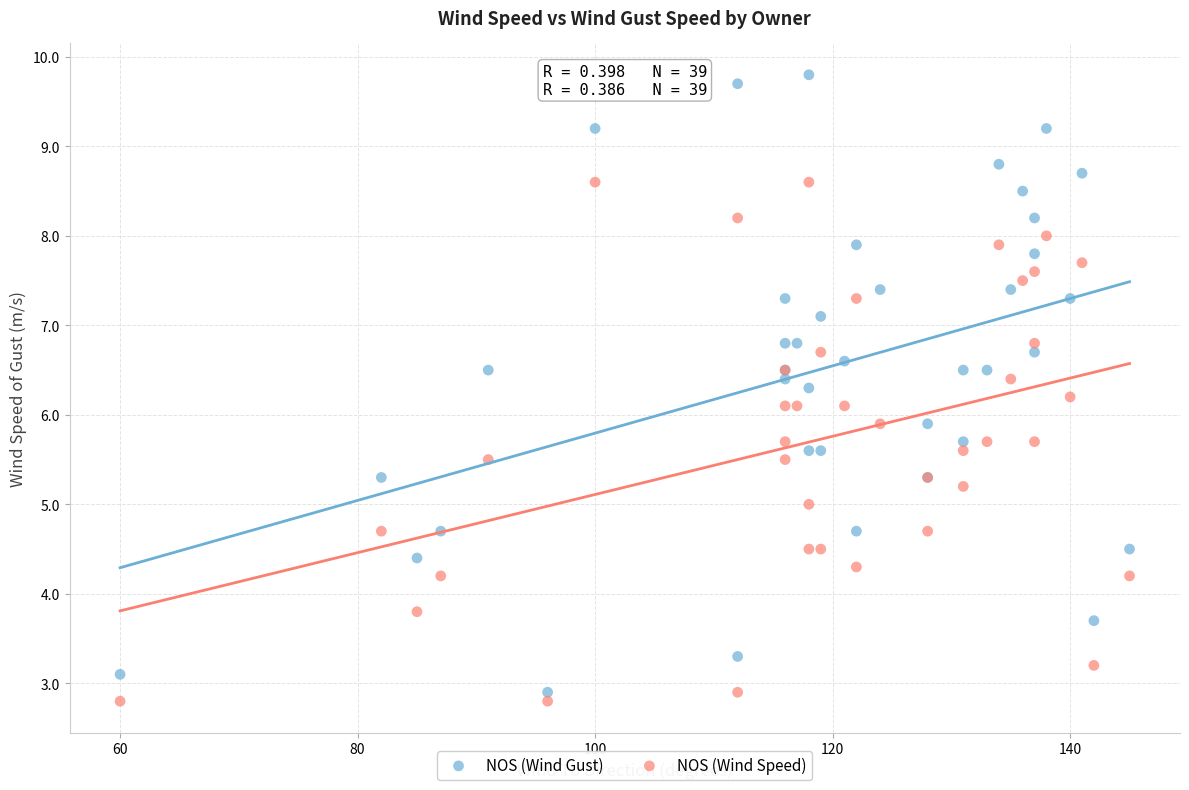

Which series contains the highest Y value?

NOS (Wind Gust)